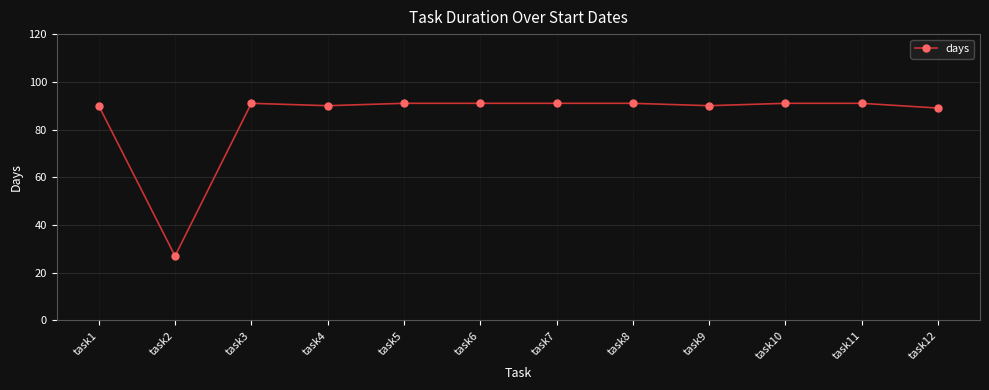

Is it true that the value at task7 is 39?

False